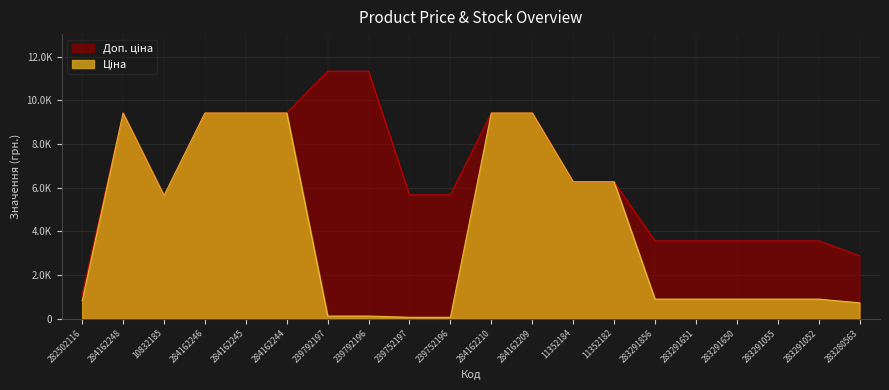

What is the minimum value shown in the chart?

56.7